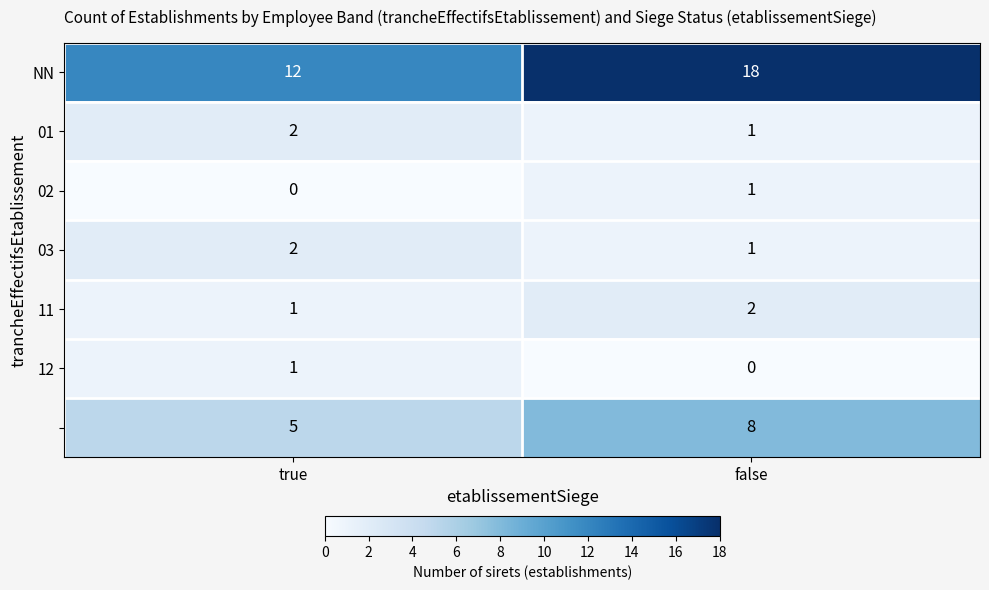

What is the total value across all series at false?

31